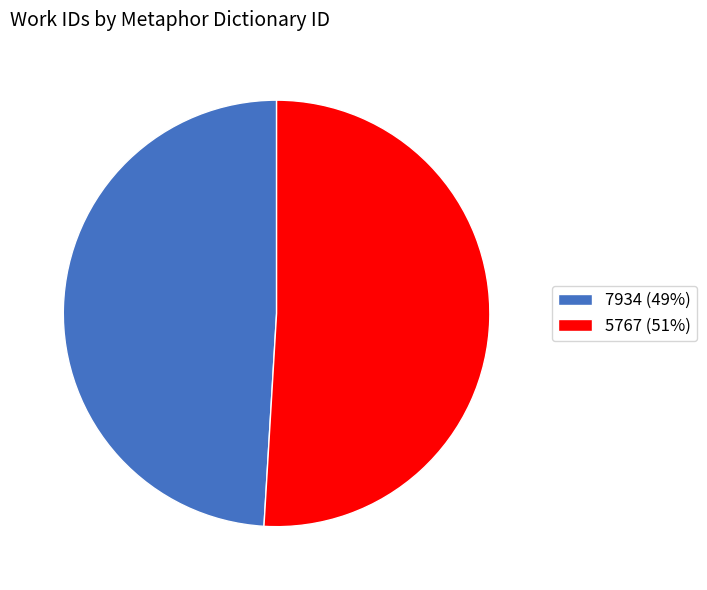

Between 5767 and 7934, which is larger?

5767